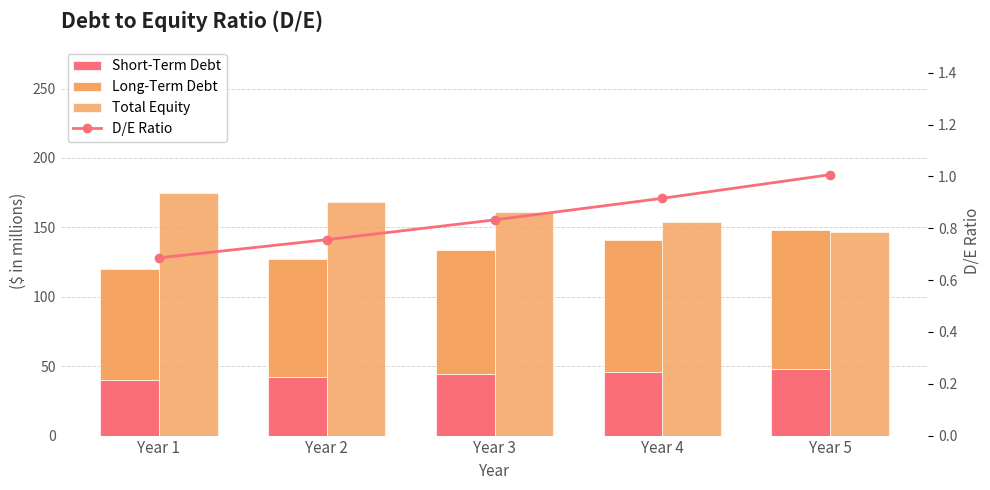

Are the bars horizontal?

No